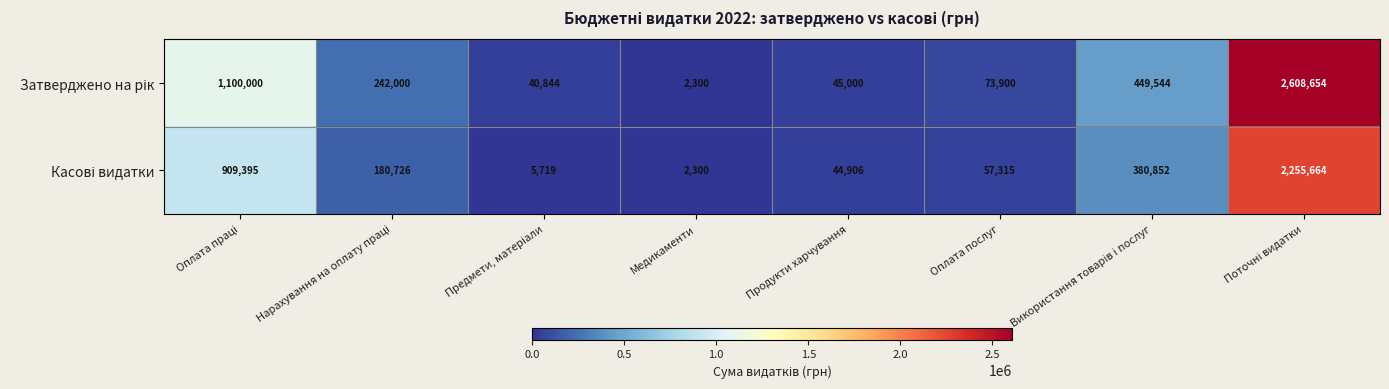

What is the total value across all series at Медикаменти?

4600